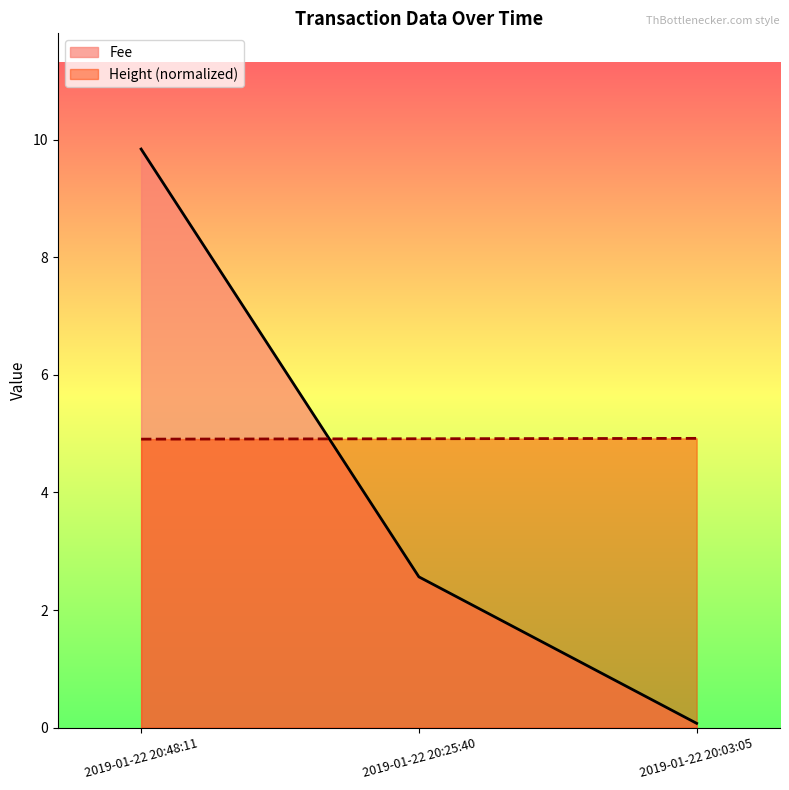

What position from the left is 2019-01-22 20:48:11?

1